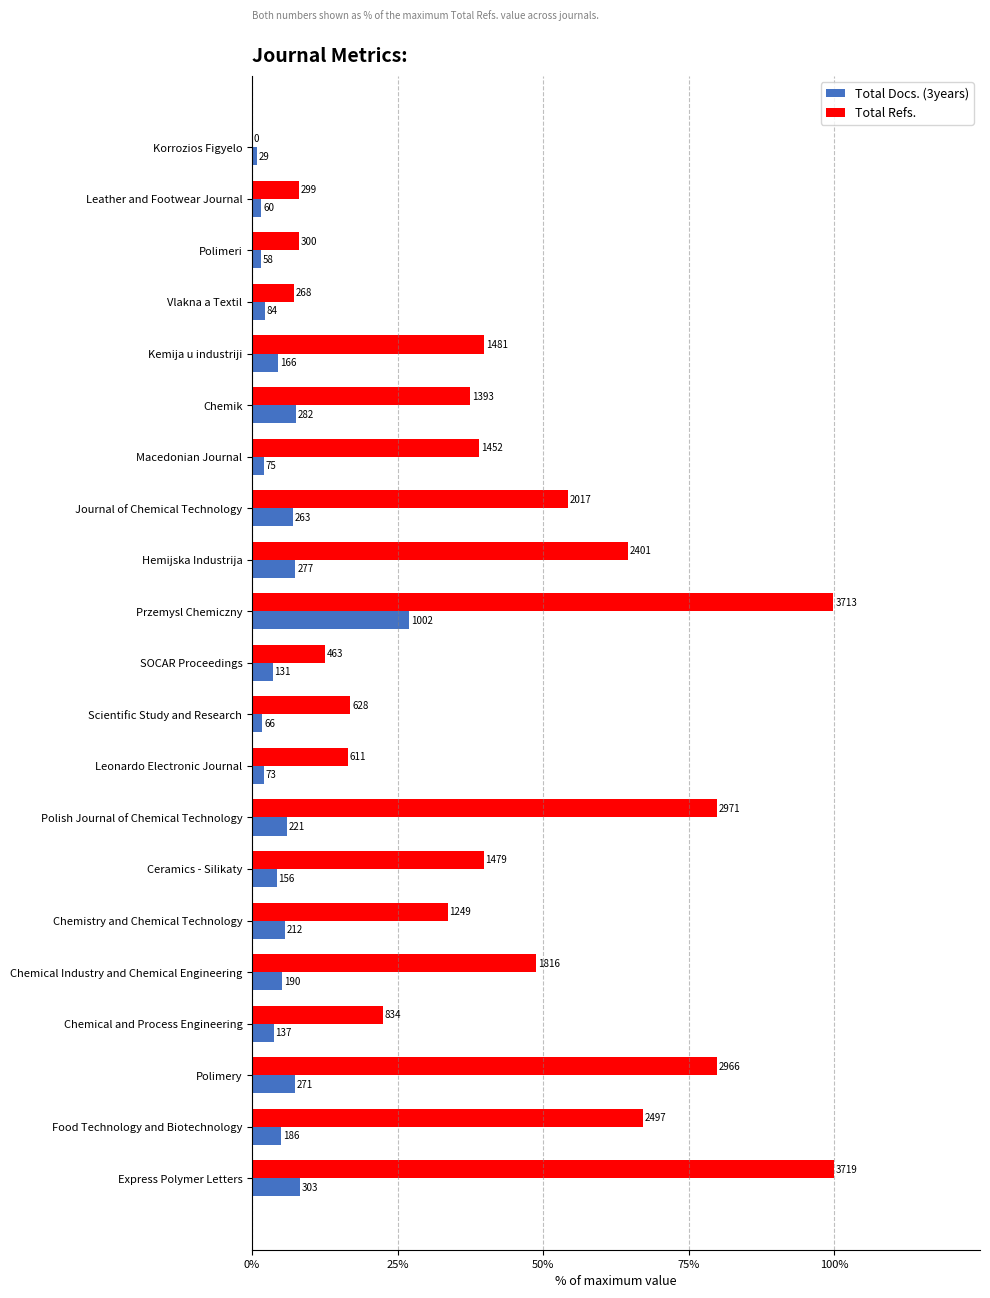

What are all the series names shown in the legend?

Total Docs. (3years), Total Refs.